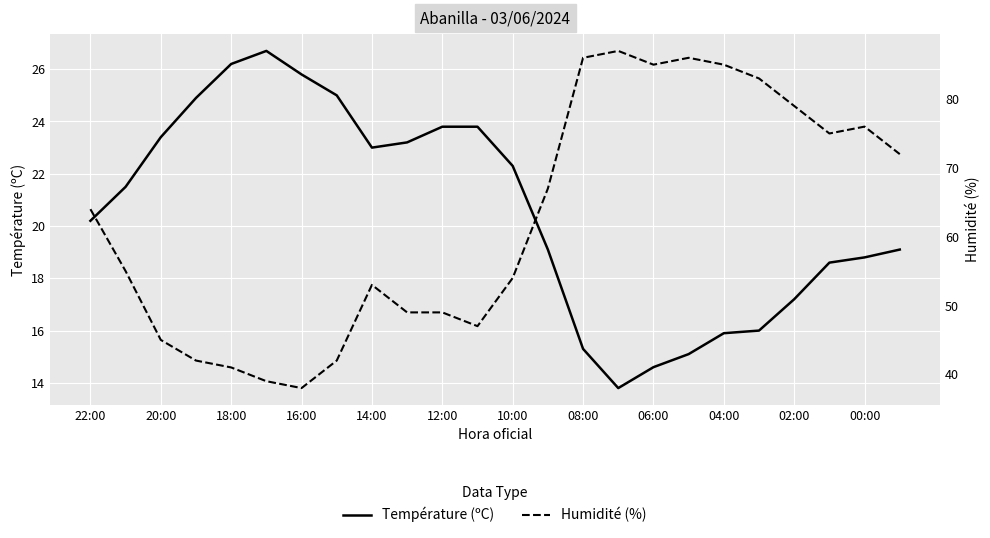

Rank the series by their maximum value, from lowest to highest.

Température (ºC), Humidité (%)